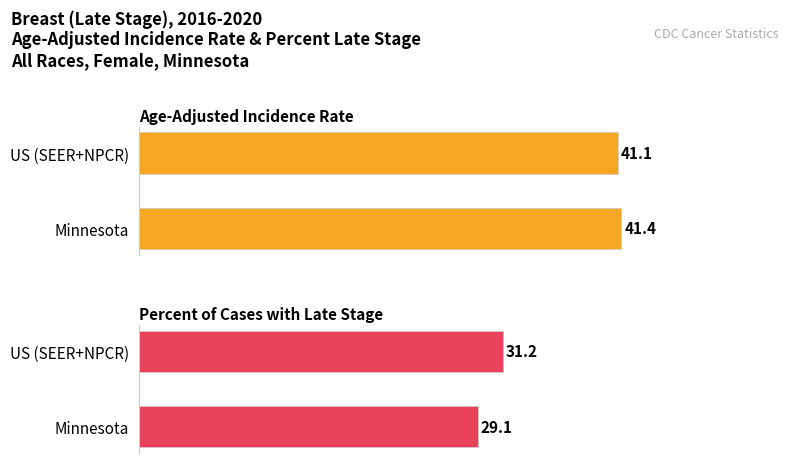

What is the label of the 1st bar from the right?

US (SEER+NPCR)